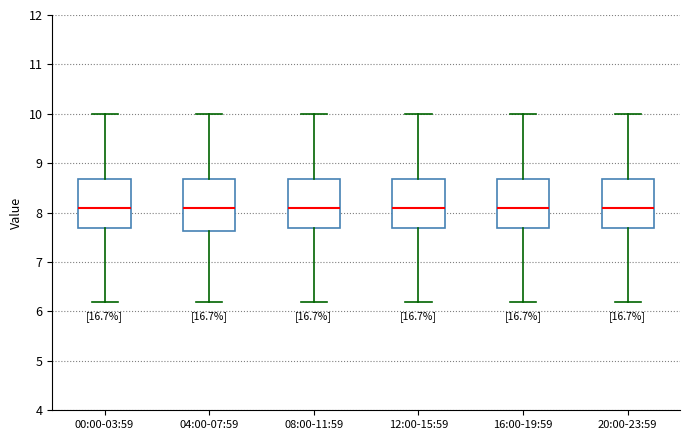

Where does the median line of the box for 12:00-15:59 sit on the y-axis? The values are not printed on the chart, so give them approximately, as read against the axis.

8.1